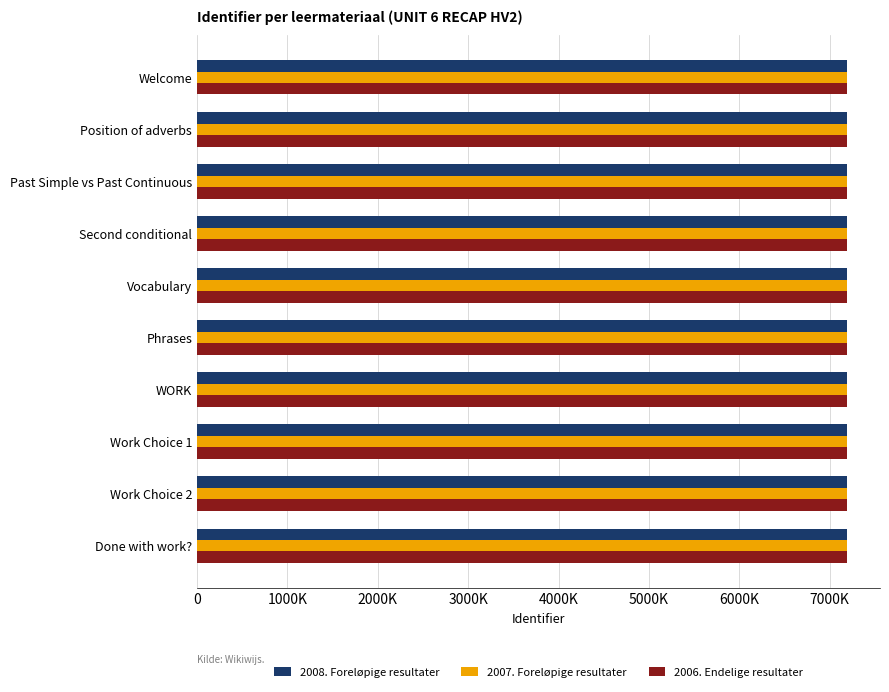

What are all the series names shown in the legend?

2008. Foreløpige resultater, 2007. Foreløpige resultater, 2006. Endelige resultater